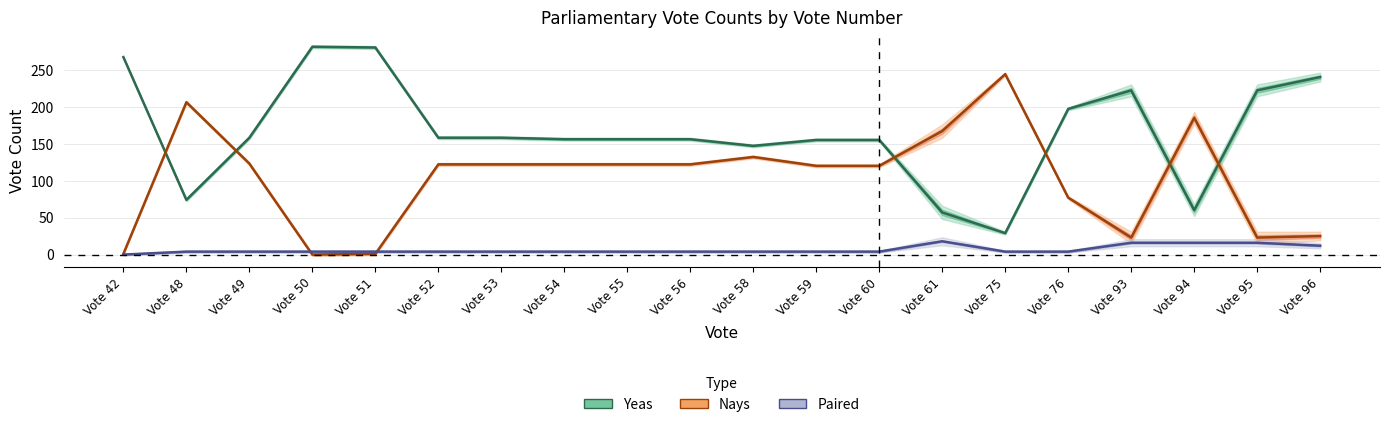

How many data points does each series have?

20